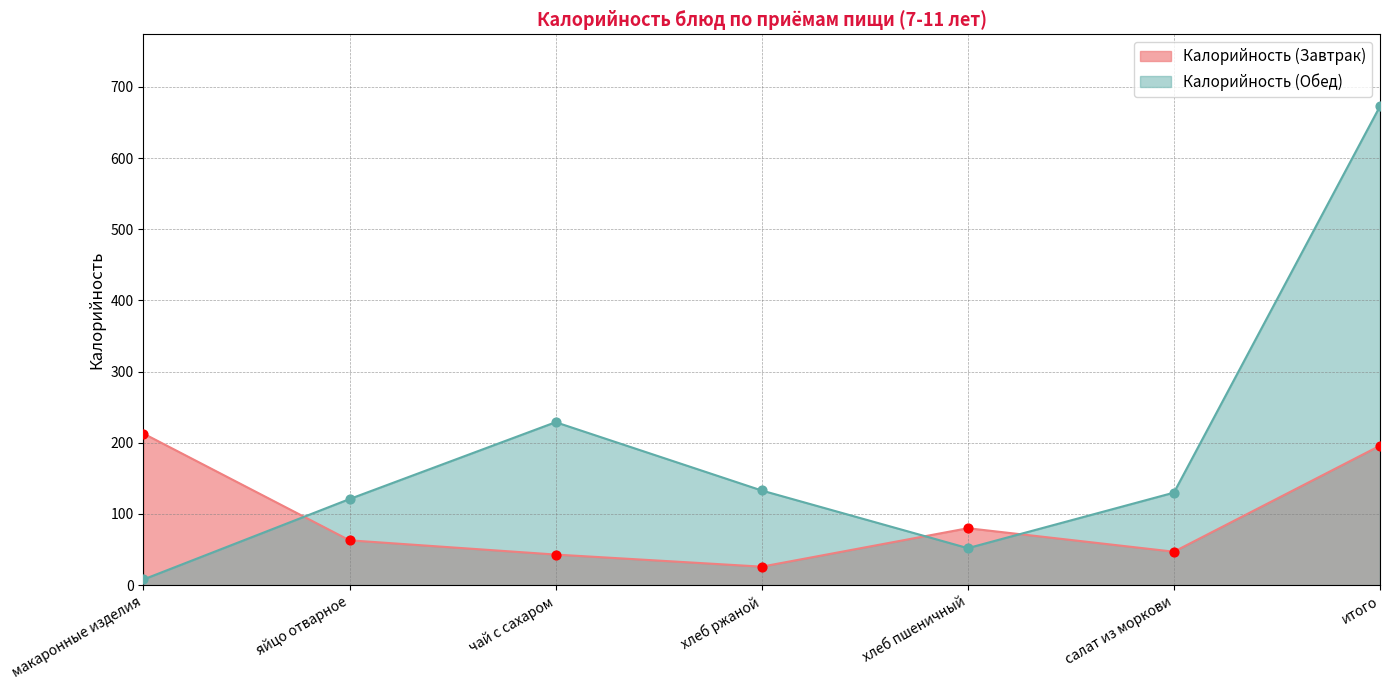

What are all the series names shown in the legend?

Калорийность (Завтрак), Калорийность (Обед)